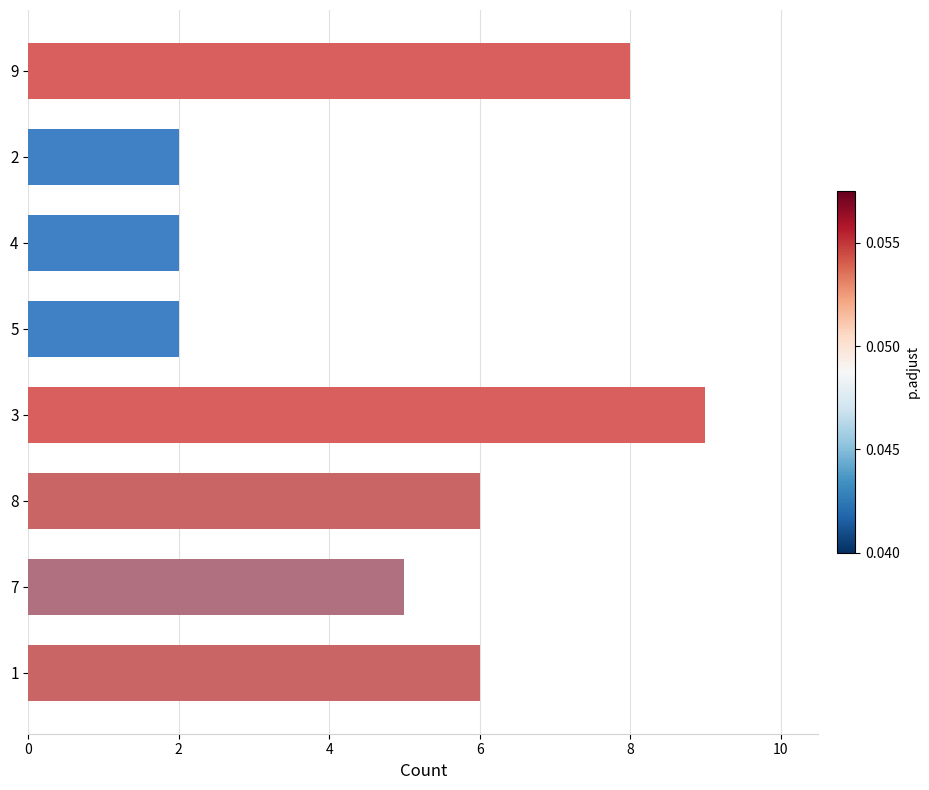

What is the ratio of the value at 9 to the value at 4?

4.0